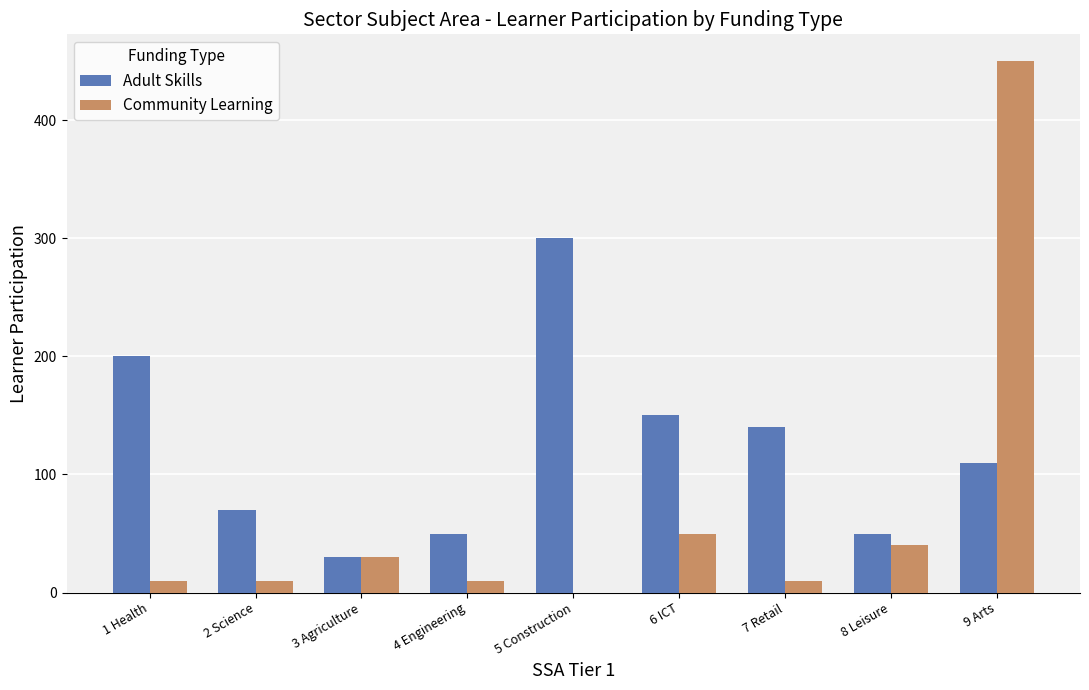

What is the total value across all series at 6 ICT?

200